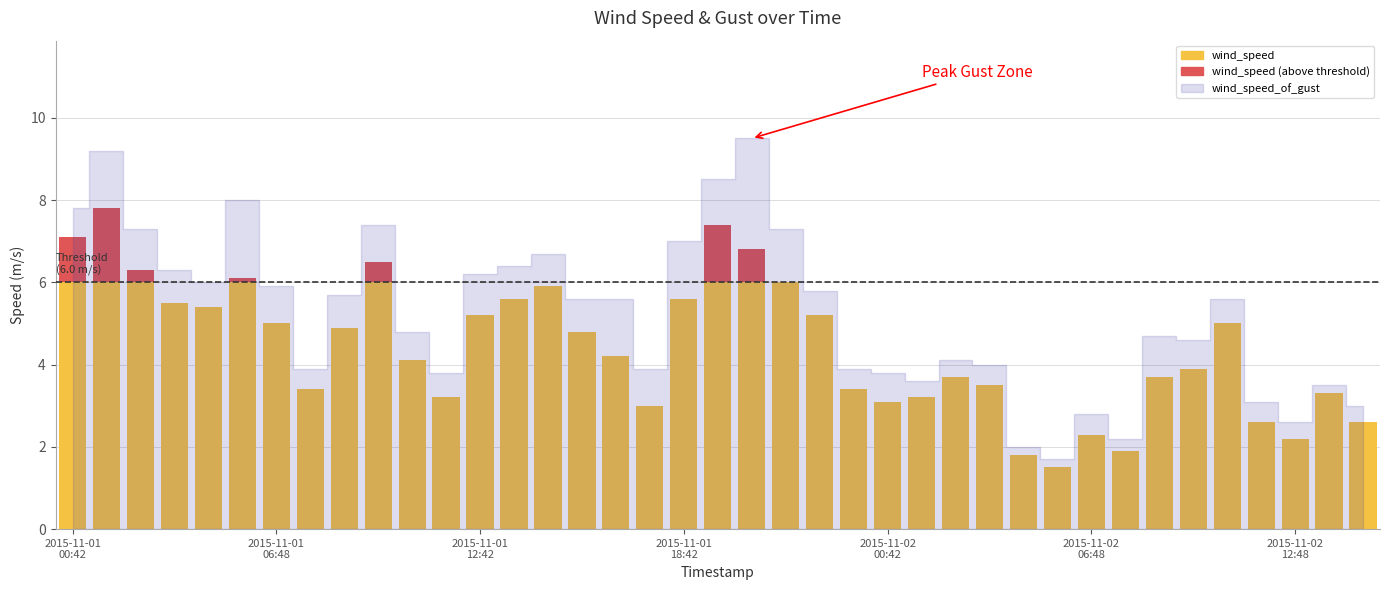

What is the label of the 11th bar from the left?

2015-11-01T10:42